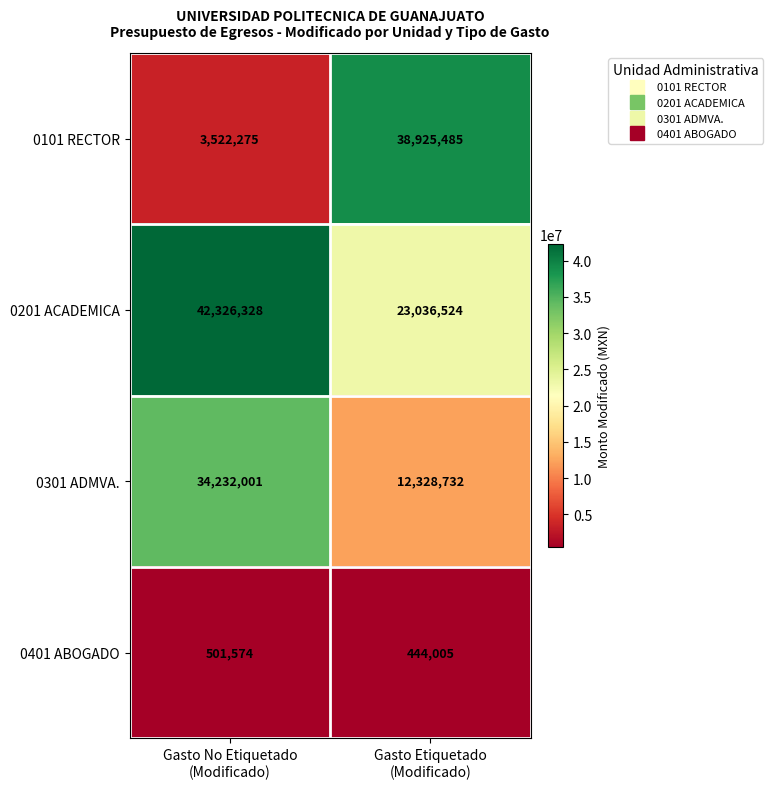

What is the difference between the highest and lowest values at Gasto No Etiquetado
(Modificado)?

41824754